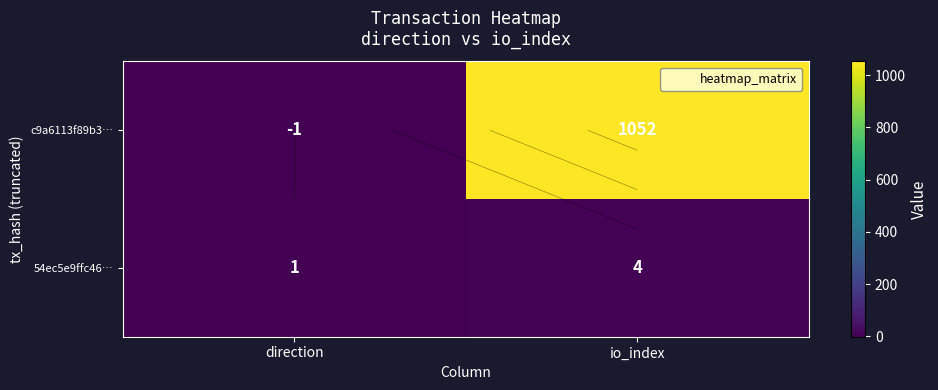

What is the smallest value displayed?

-1